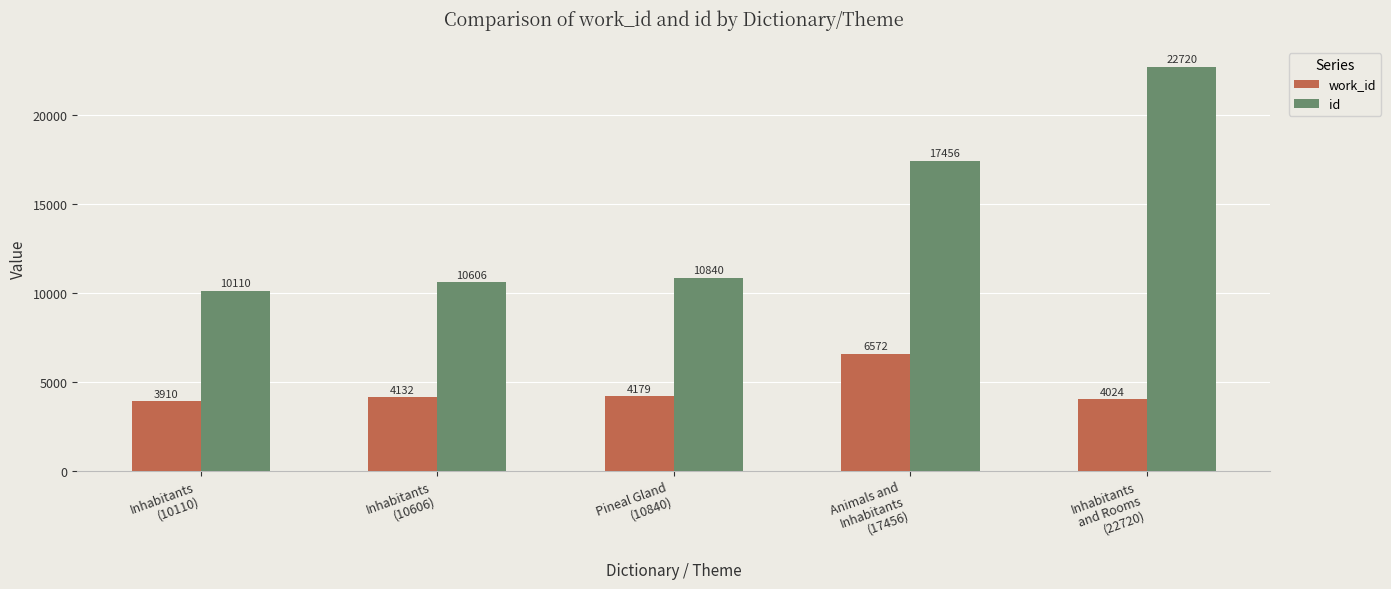

List the series in order of their peak value, highest first.

id, work_id